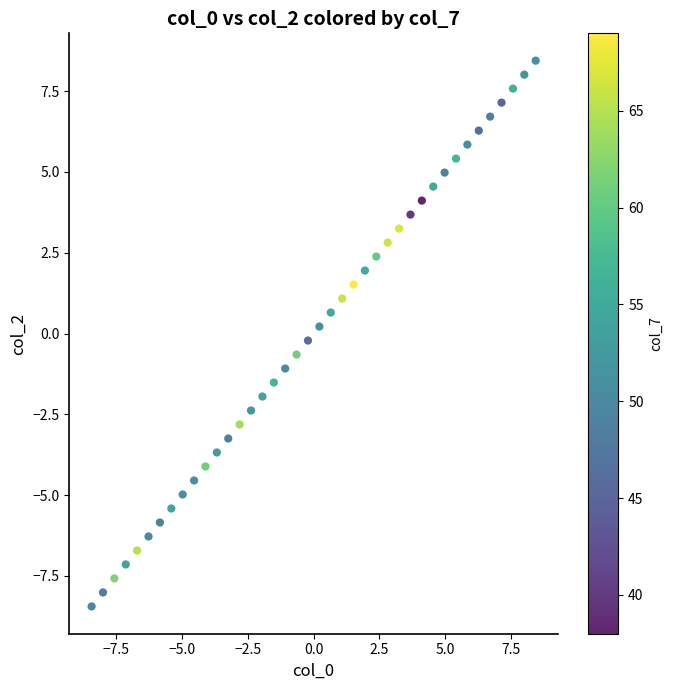

What is the range of X values (max minus min)?

16.9